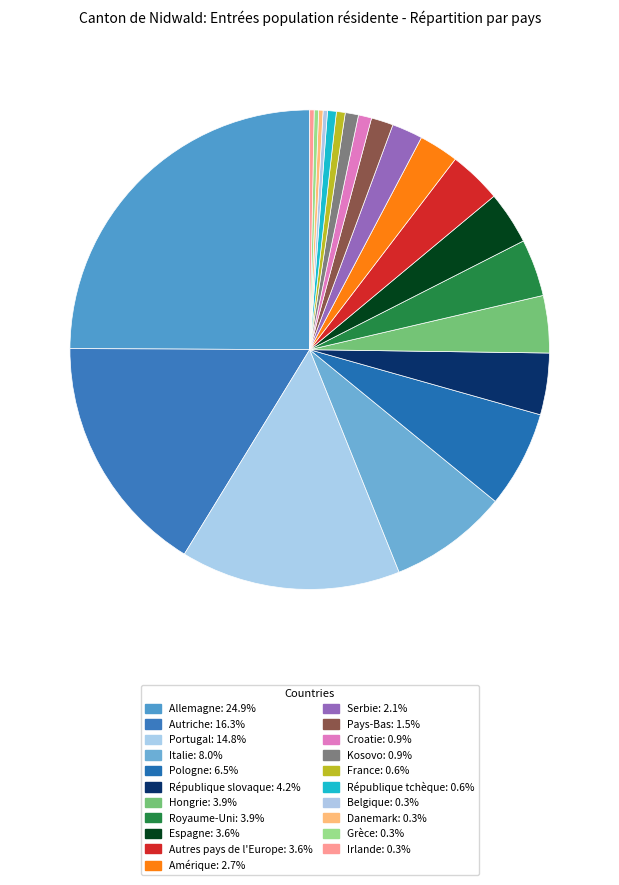

To the nearest percent, what percentage of the pie is Royaume-Uni?

4%